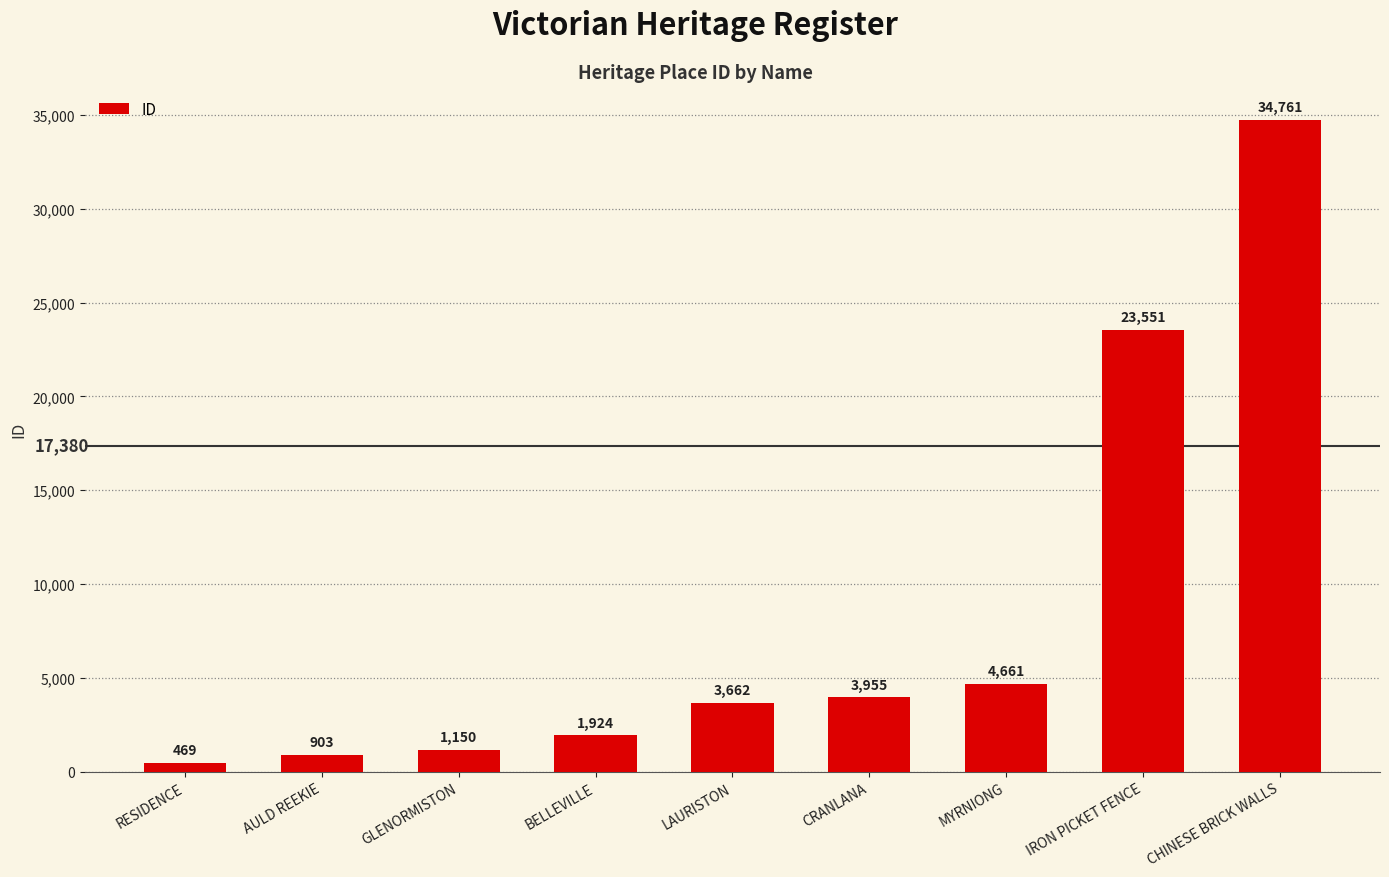

What value does the data have at AULD REEKIE, to the nearest 50?

900